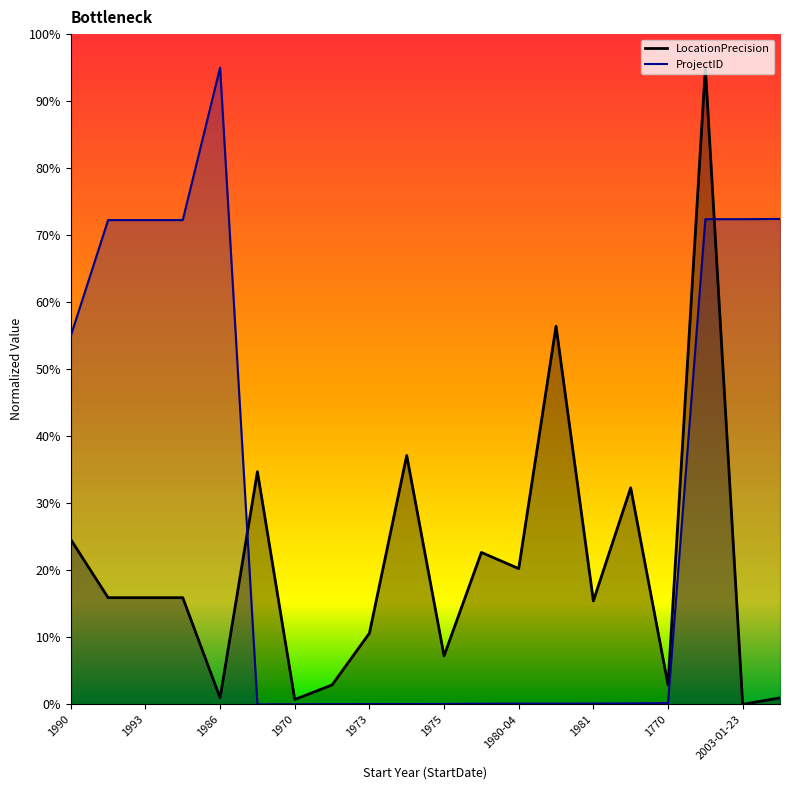

Reading left to right, transcribe all the data shown in this chart.

LocationPrecision: 1990=24.6	1988=15.9	1993=15.9	1995=15.9	1986=1.0	1968=34.7	1970=0.7	1971=2.9	1973=10.6	1974=37.1	1975=7.2	1979=22.7	1980-04=20.3	1980-06=56.4	1981=15.4	1986-03=32.3	1770=2.9	2003-01-21=95.0	2003-01-23=0.0	1990-04=1.0
ProjectID: 1990=55.0	1988=72.3	1993=72.3	1995=72.3	1986=95.0	1968=0.0	1970=0.0	1971=0.0	1973=0.0	1974=0.0	1975=0.1	1979=0.1	1980-04=0.1	1980-06=0.1	1981=0.1	1986-03=0.1	1770=0.2	2003-01-21=72.4	2003-01-23=72.4	1990-04=72.4